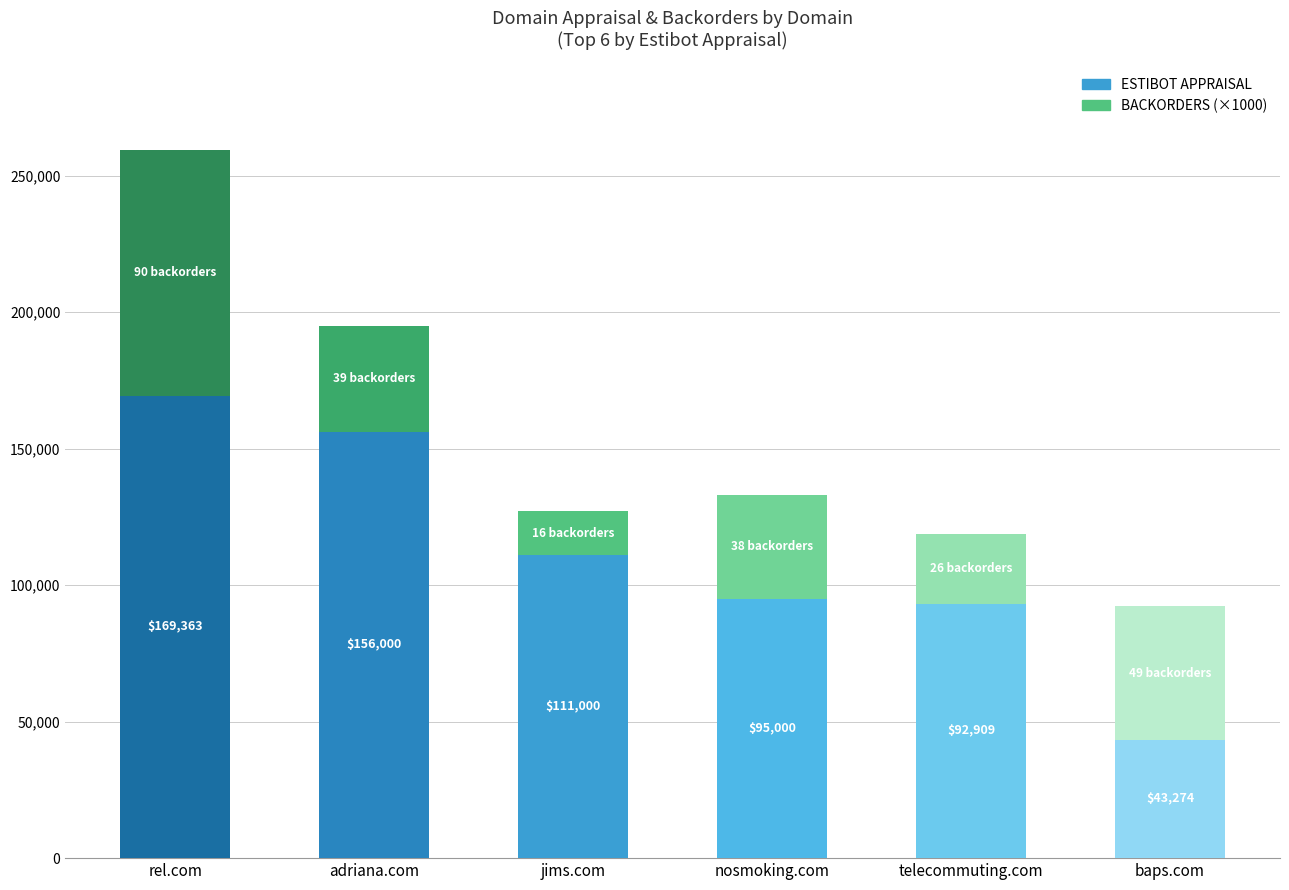

What is the sum of all ESTIBOT APPRAISAL values?

667546